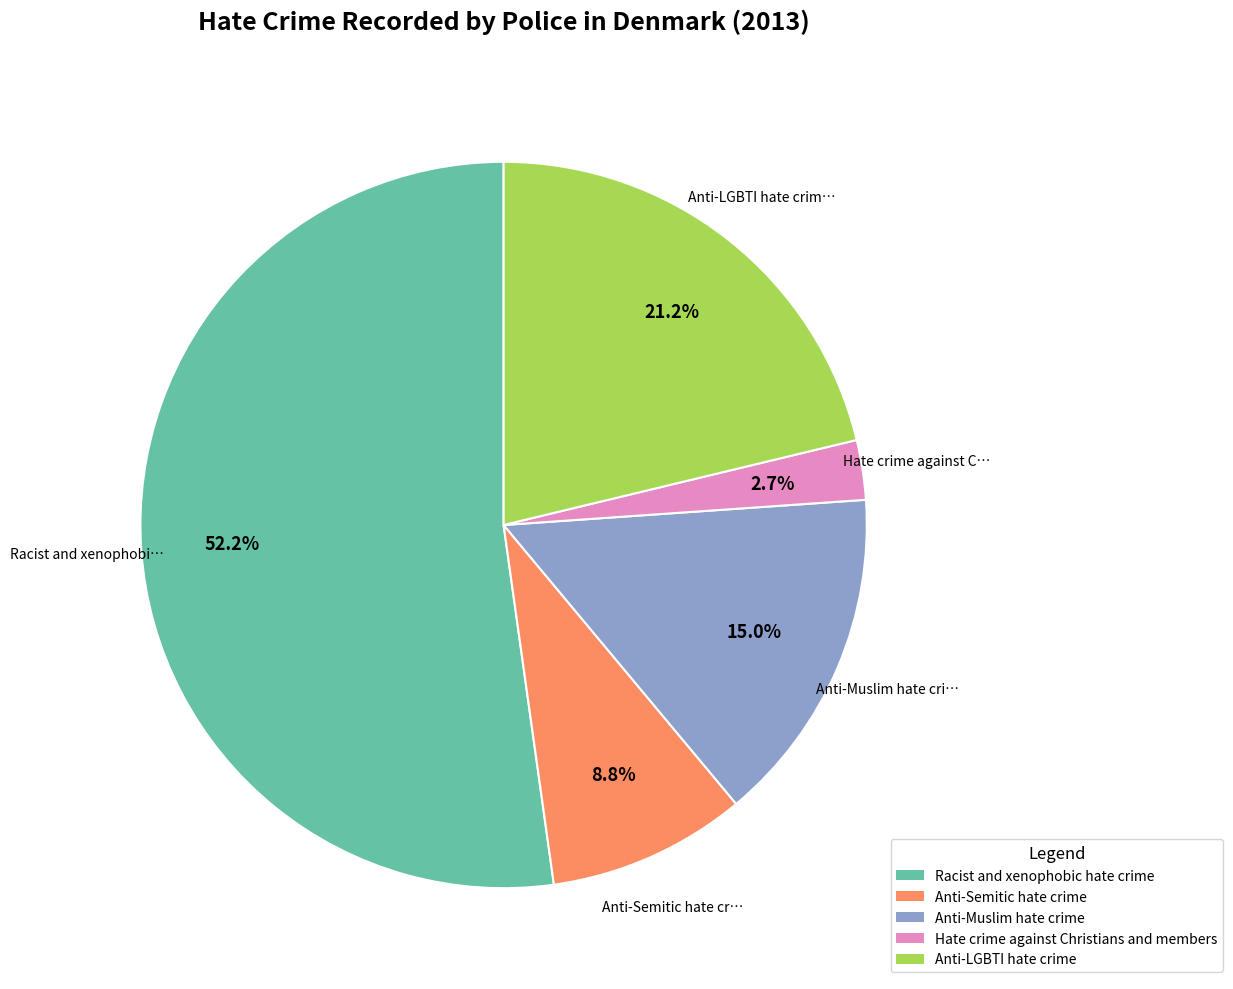

To the nearest percent, what is the combined percentage of Anti-LGBTI hate crime and Racist and xenophobic hate crime?

73%